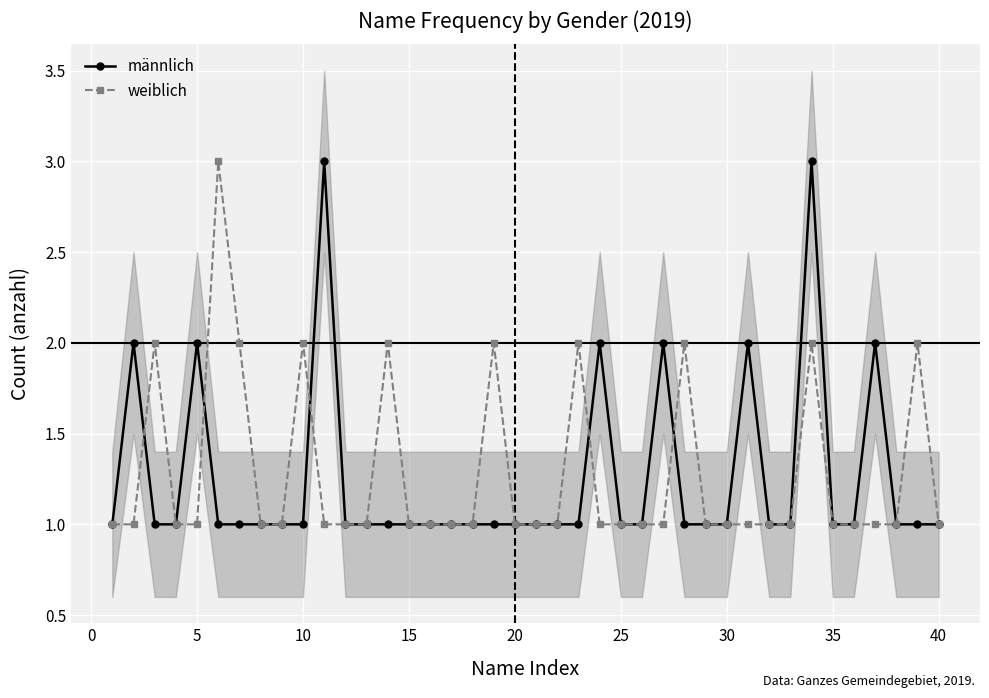

True or false: männlich has more than 2 points higher than both neighbors.

True